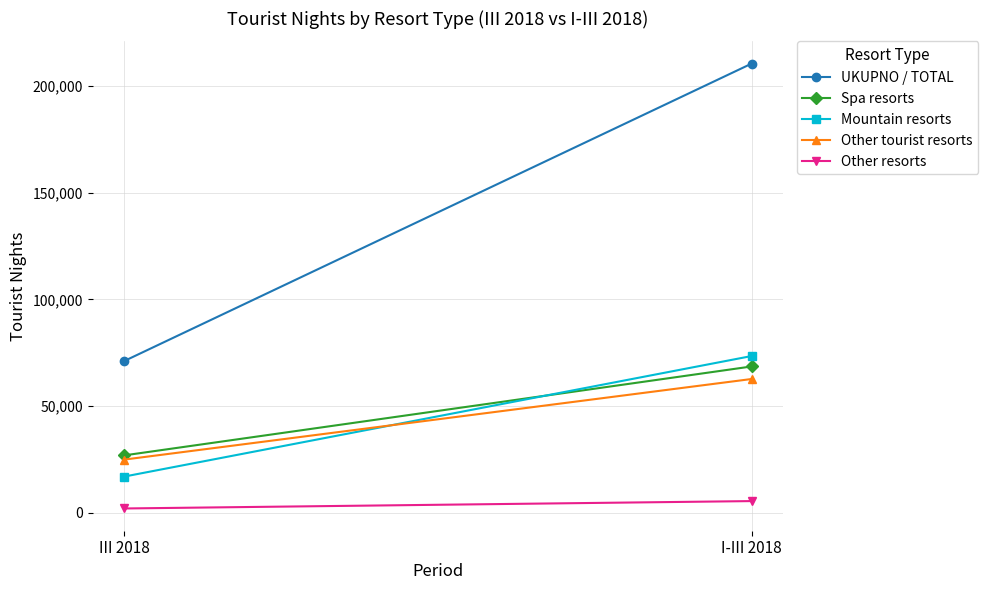

What is the sum of the Mountain resorts values at I-III 2018 and III 2018?

90547